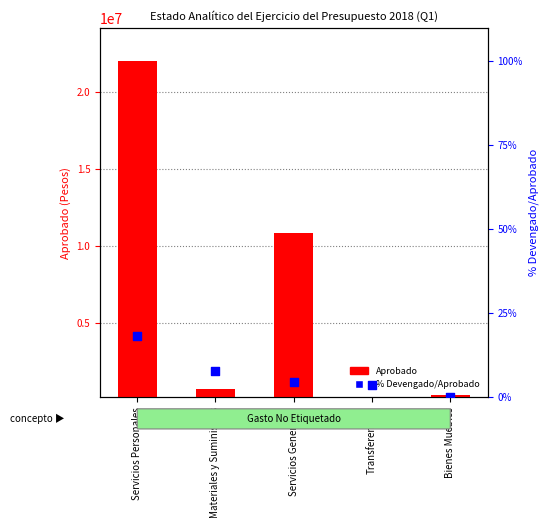

At how many categories does at least one series exceed 12926387?

1